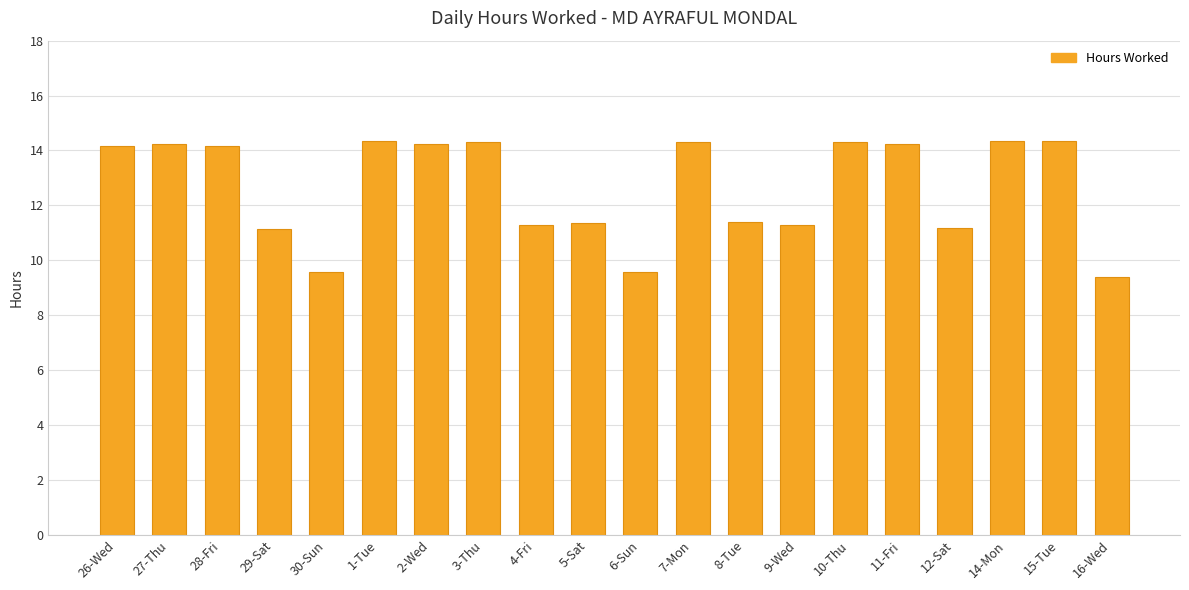

How many bars are there in total?

20